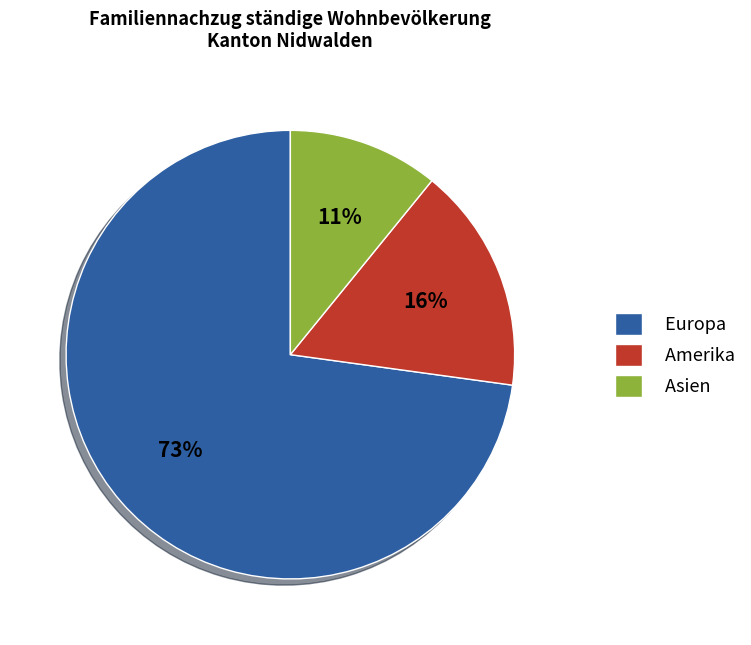

True or false: Asien accounts for 11% of the total.

True